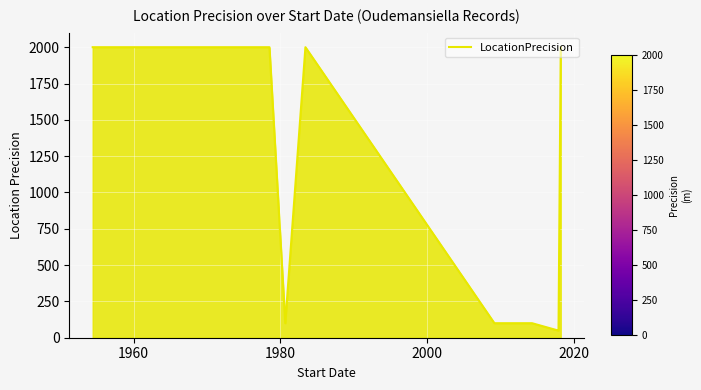

What is the sum of all values?

14400